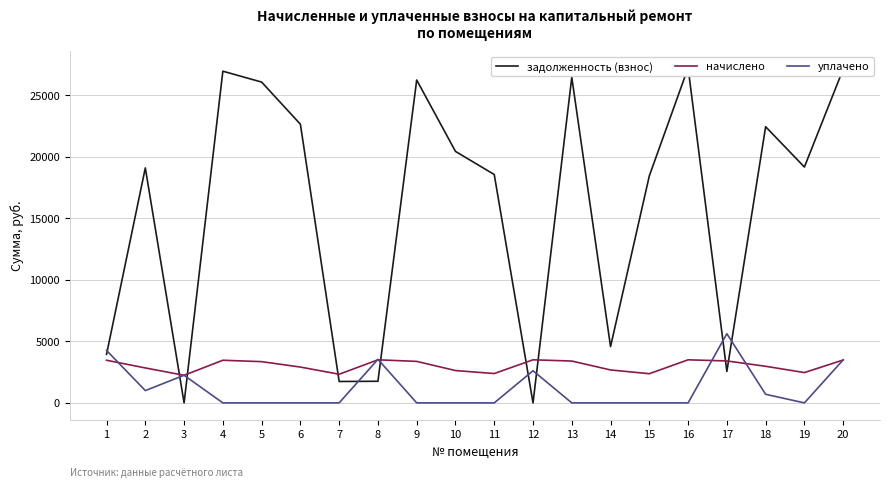

What is the difference between the maximum and minimum values in the уплачено series?

5624.6